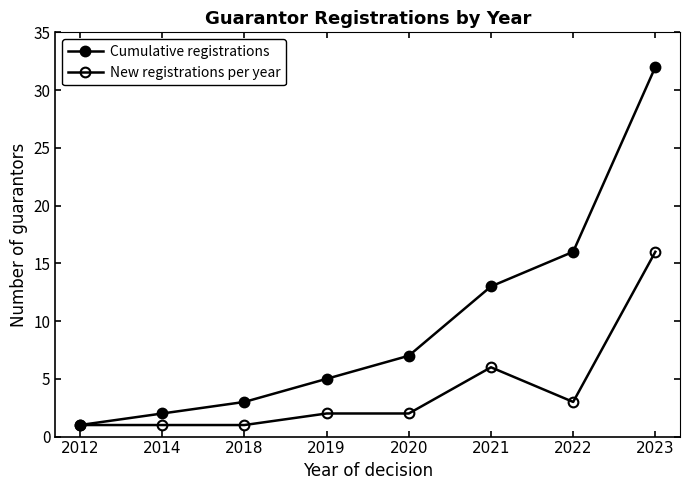

How many lines are shown in the chart?

2